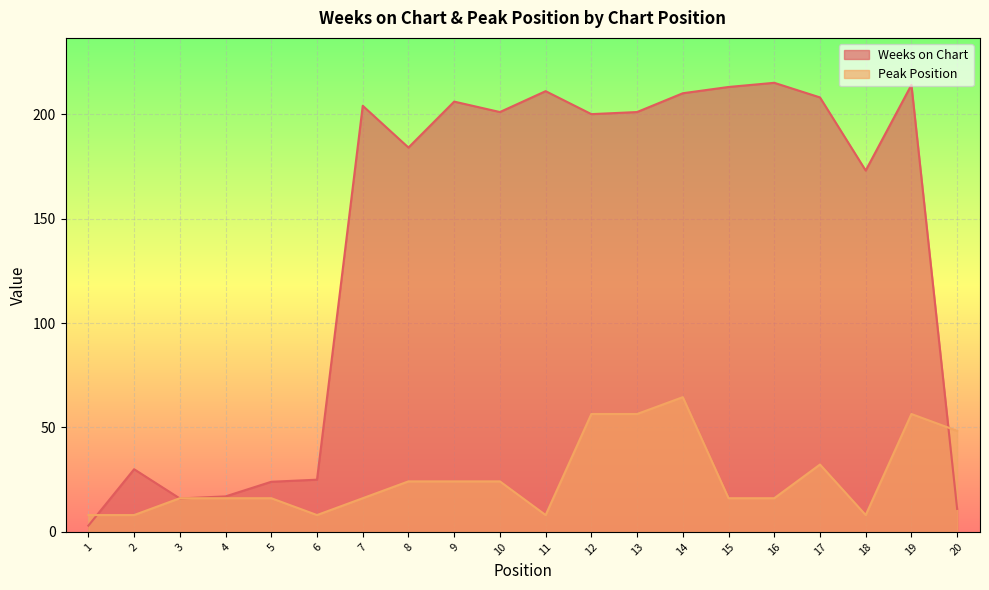

What are all the series names shown in the legend?

Weeks on Chart, Peak Position